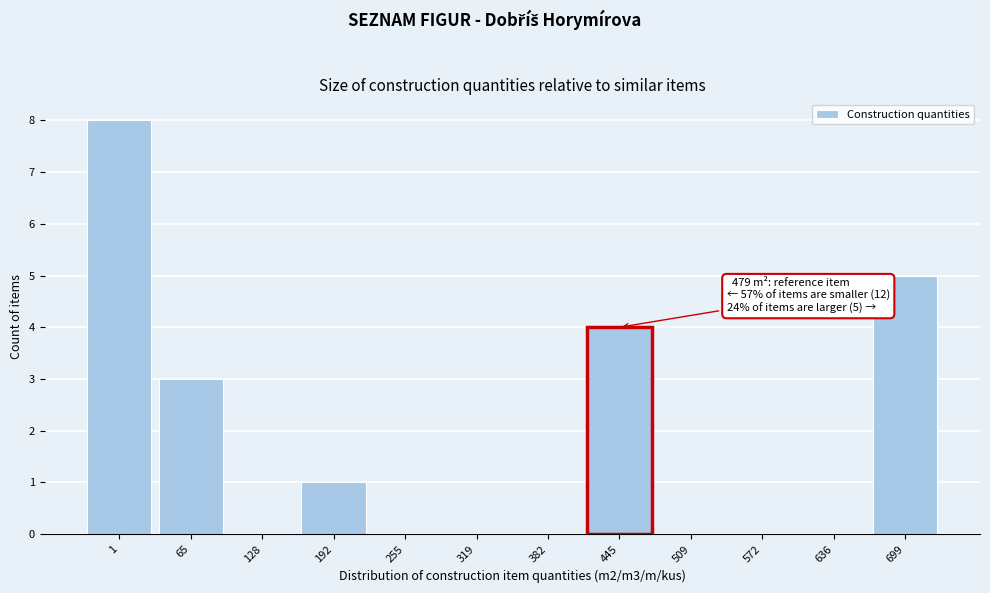

Reading left to right, extract all data points from this chart.

1=8	65=3	128=0	192=1	255=0	319=0	382=0	445=4	509=0	572=0	636=0	699=5